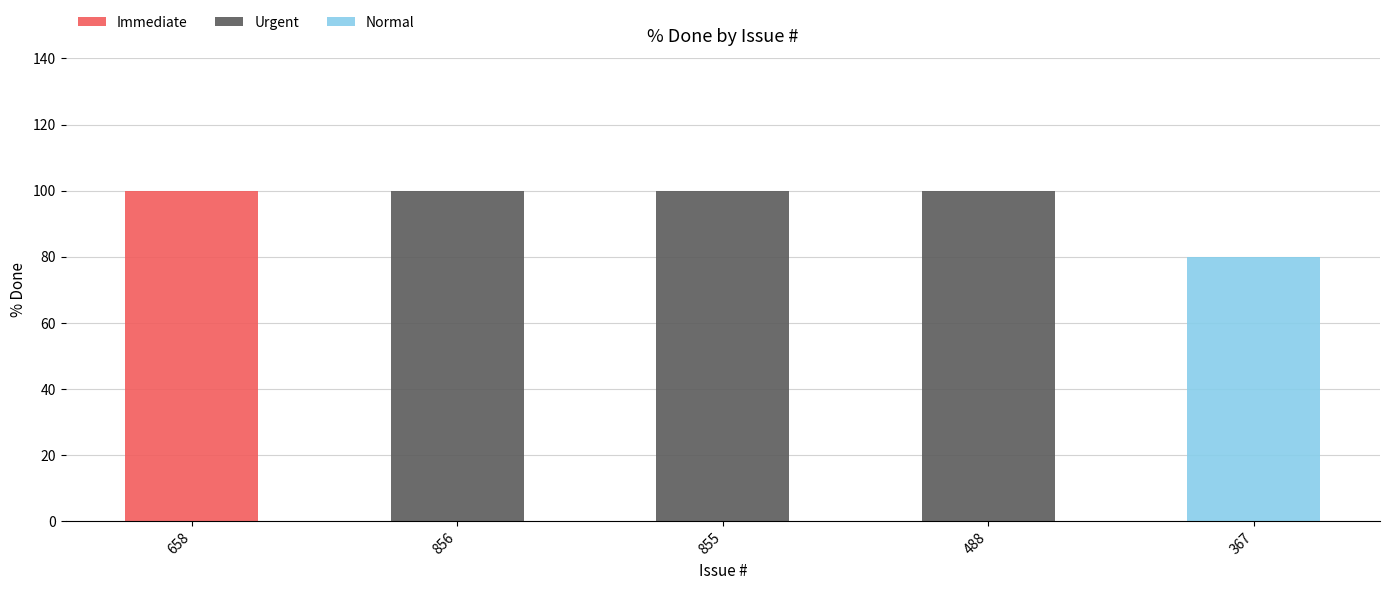

What is the total value across all series at 658?

100